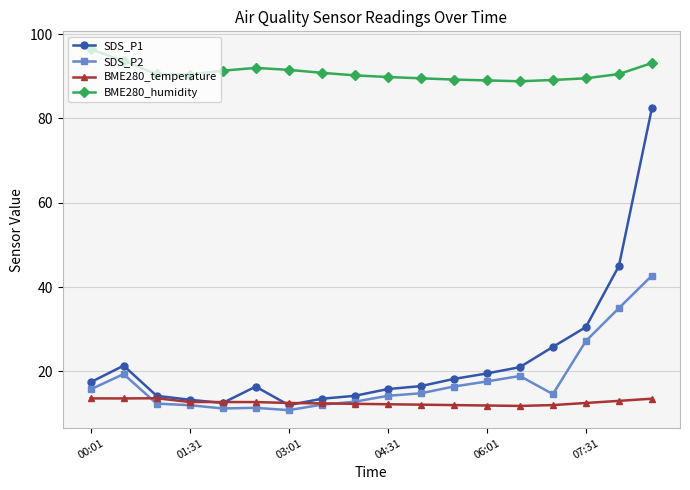

What is the maximum value shown in the chart?

96.4